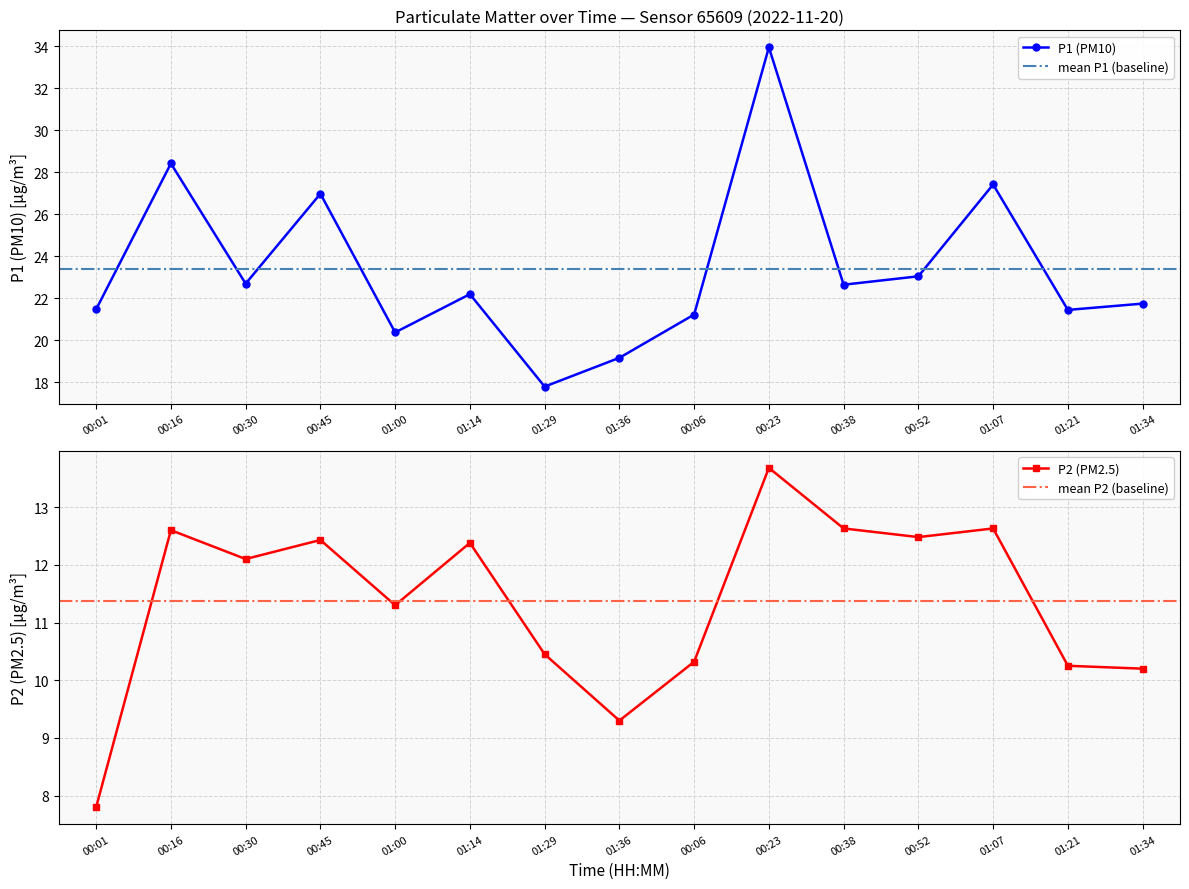

What is the approximate value of P1 (PM10) at 00:06?

21.2